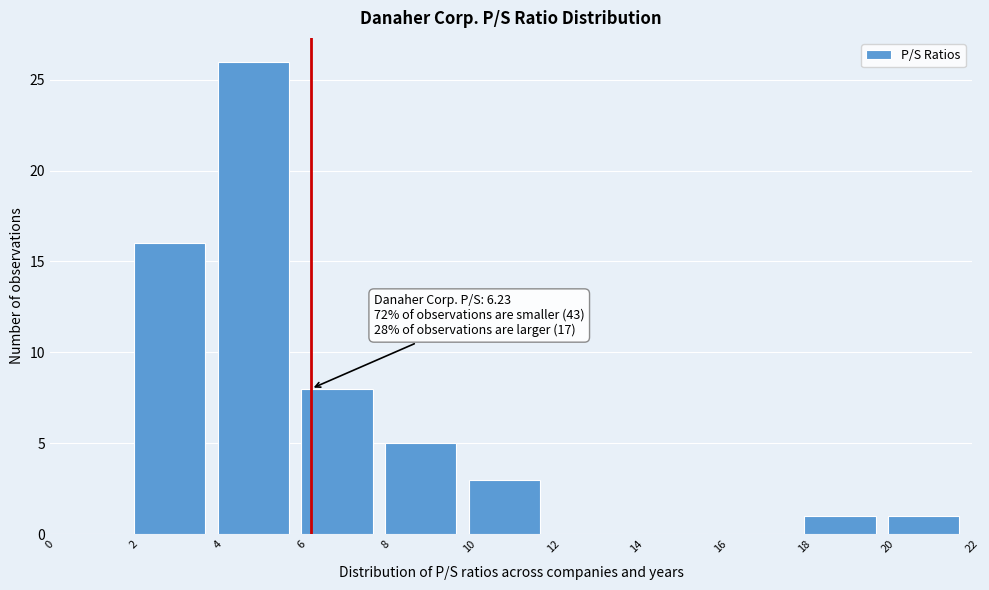

Which range on the x-axis has the tallest bar?

4 to 6